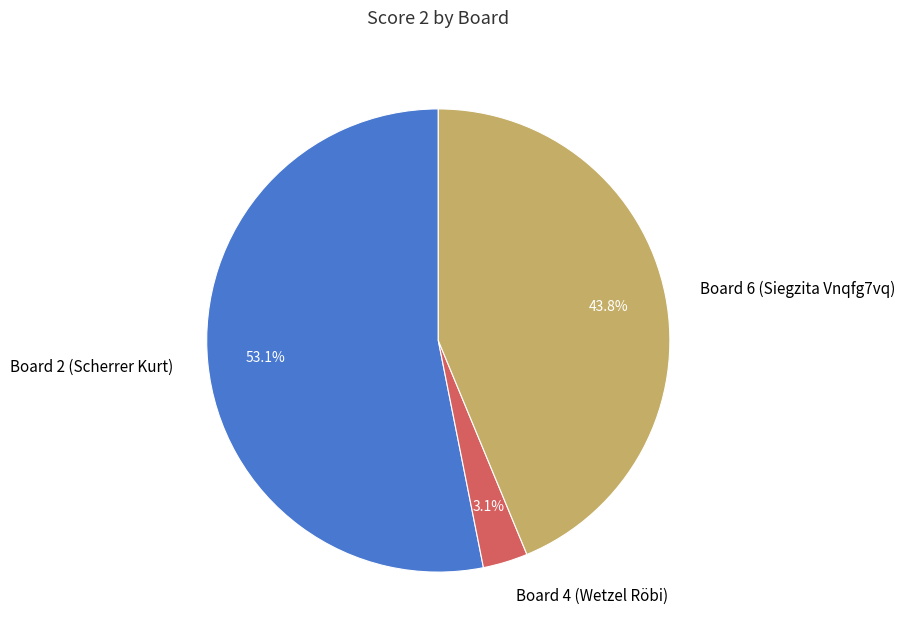

Rank the categories by value from lowest to highest.

Board 4 (Wetzel Röbi), Board 6 (Siegzita Vnqfg7vq), Board 2 (Scherrer Kurt)